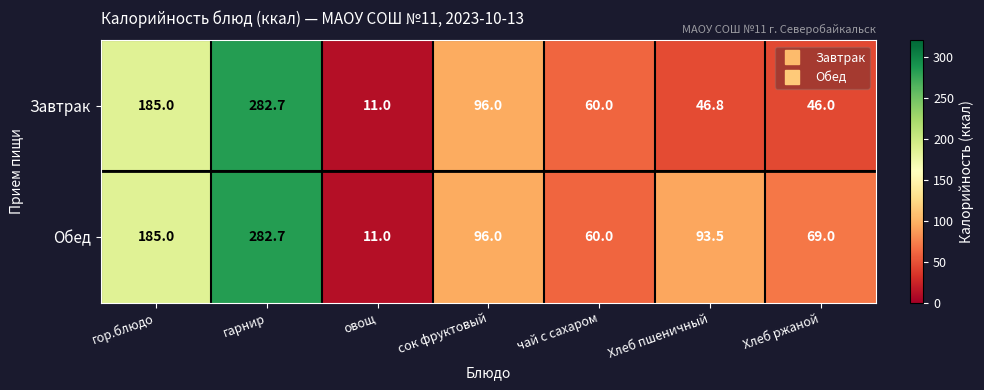

Read the Завтрак value at гор.блюдо.

185.0